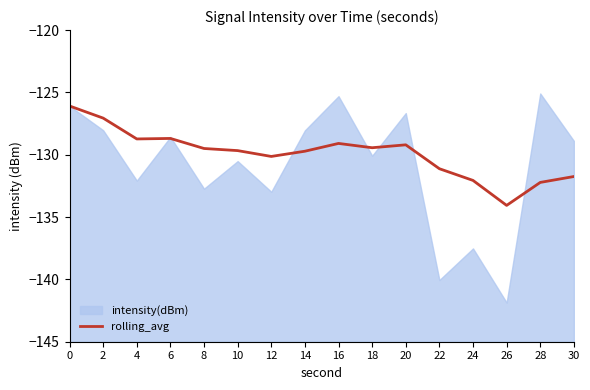

How many lines are shown in the chart?

1